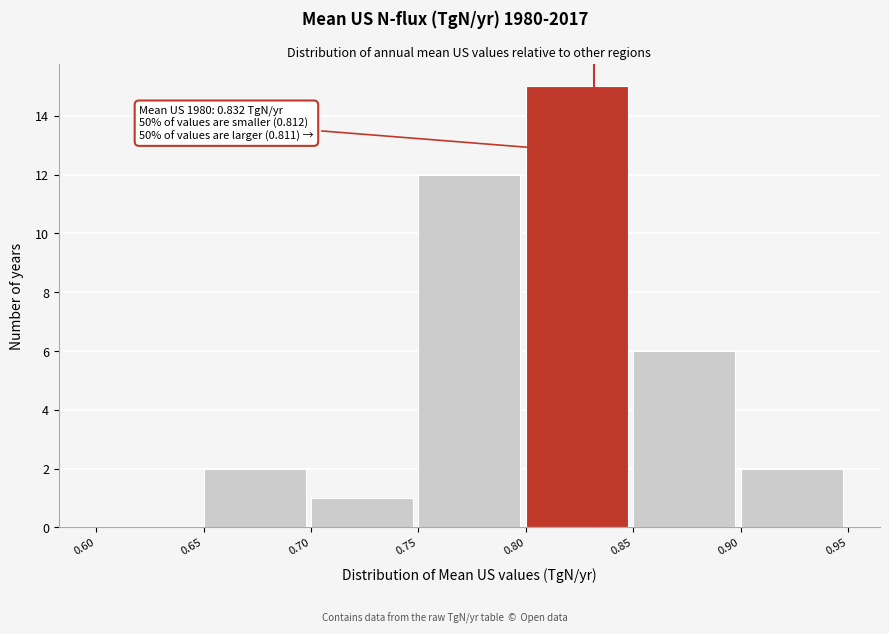

Over which range of the x-axis is the bar tallest?

0.80 to 0.85